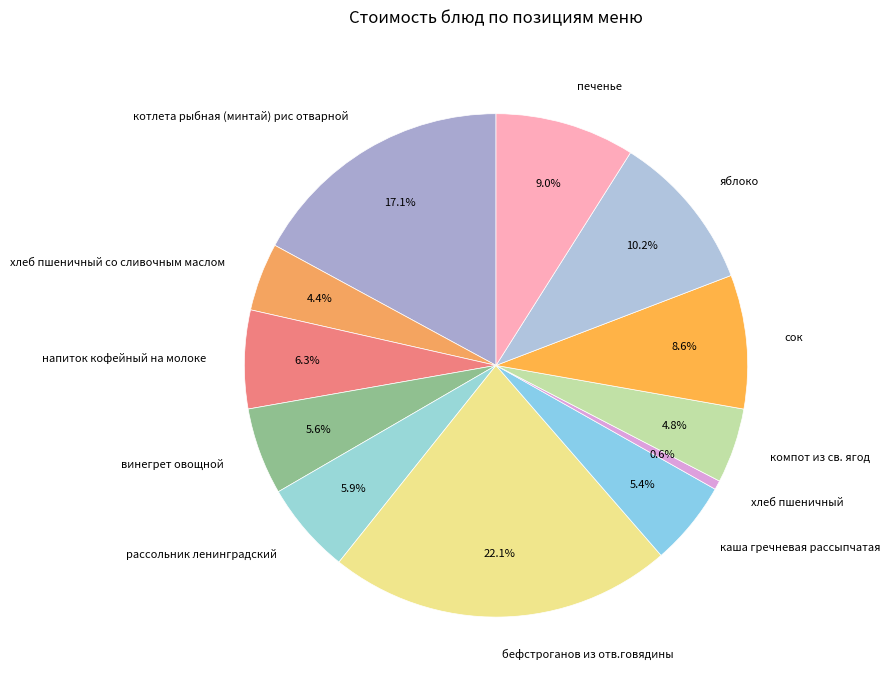

Is it true that печенье is 19% of the pie?

False